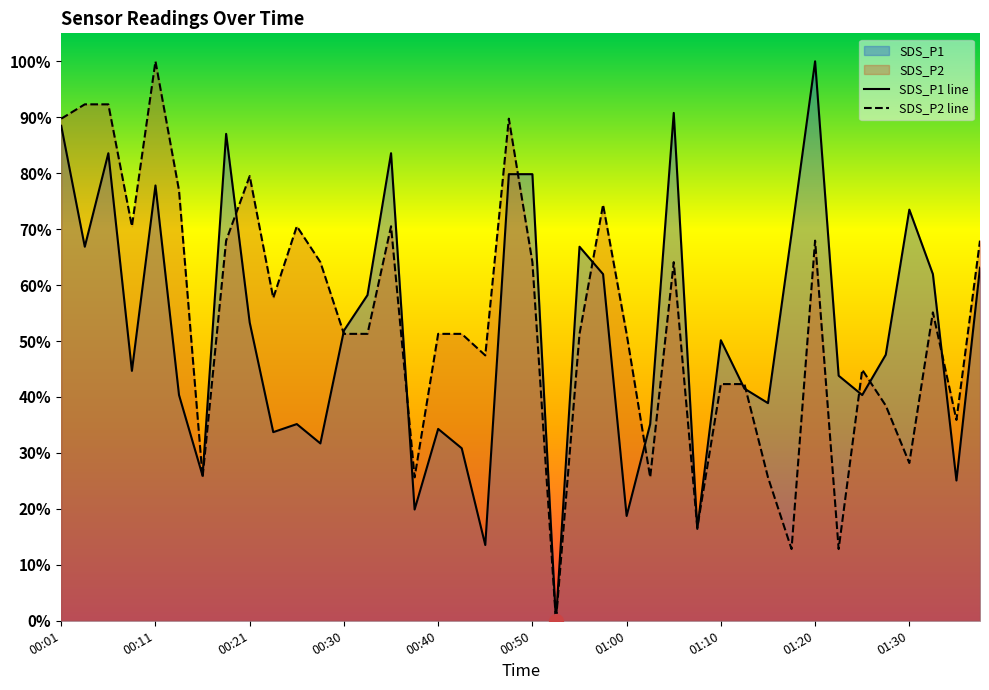

What is the sum of all SDS_P1 values?

20.7